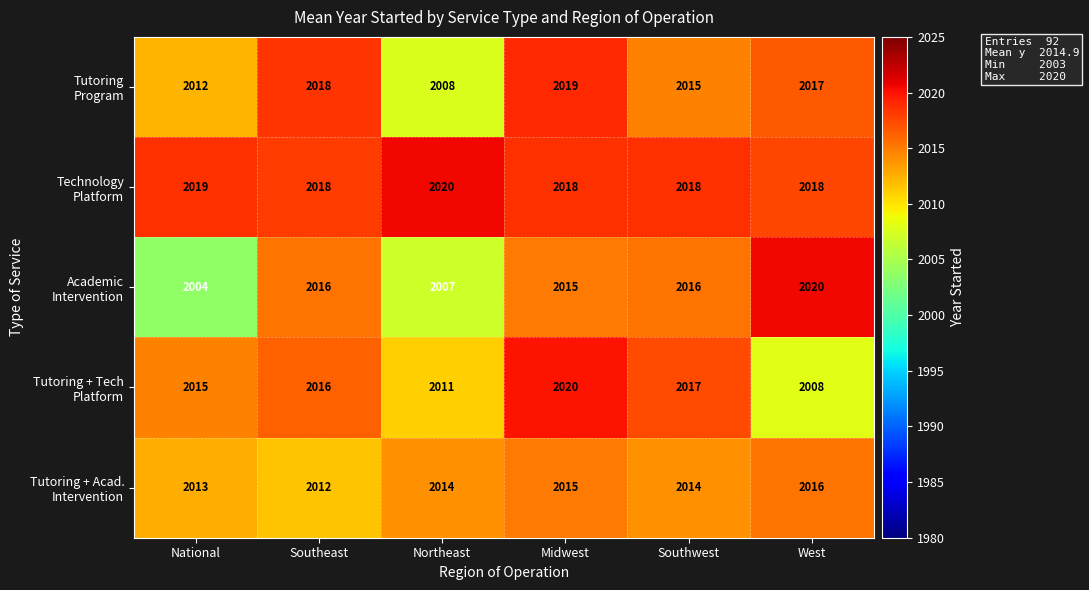

What is the greatest value displayed?

2020